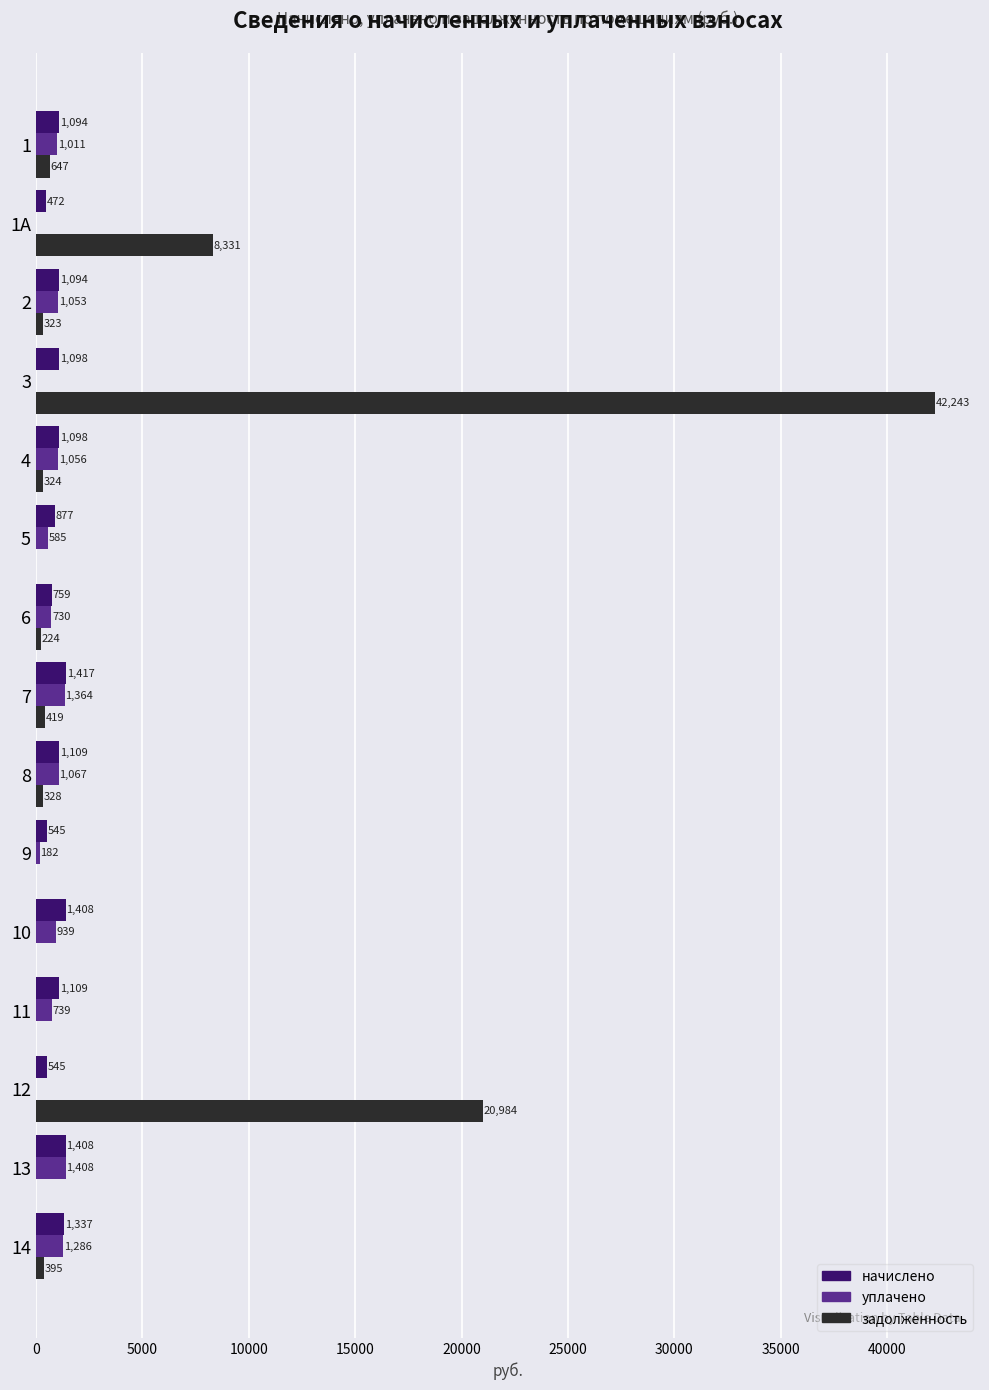

Which series changed the most between 3 and 13?

задолженность